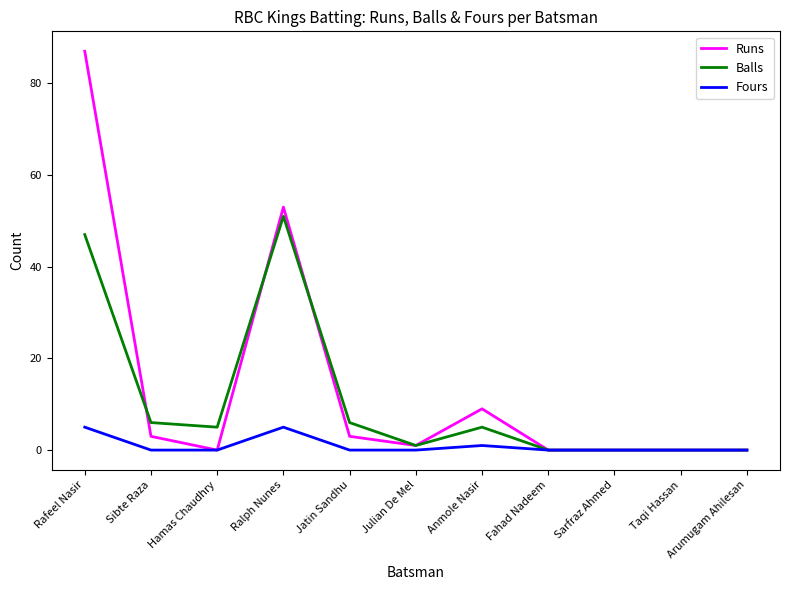

List the series in order of their peak value, lowest first.

Fours, Balls, Runs